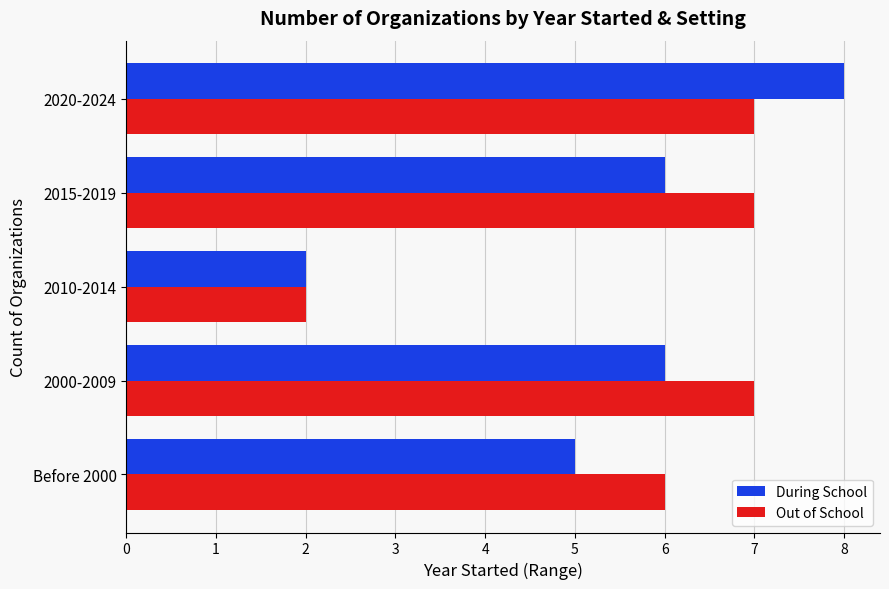

What is the approximate value of During School at Before 2000?

5